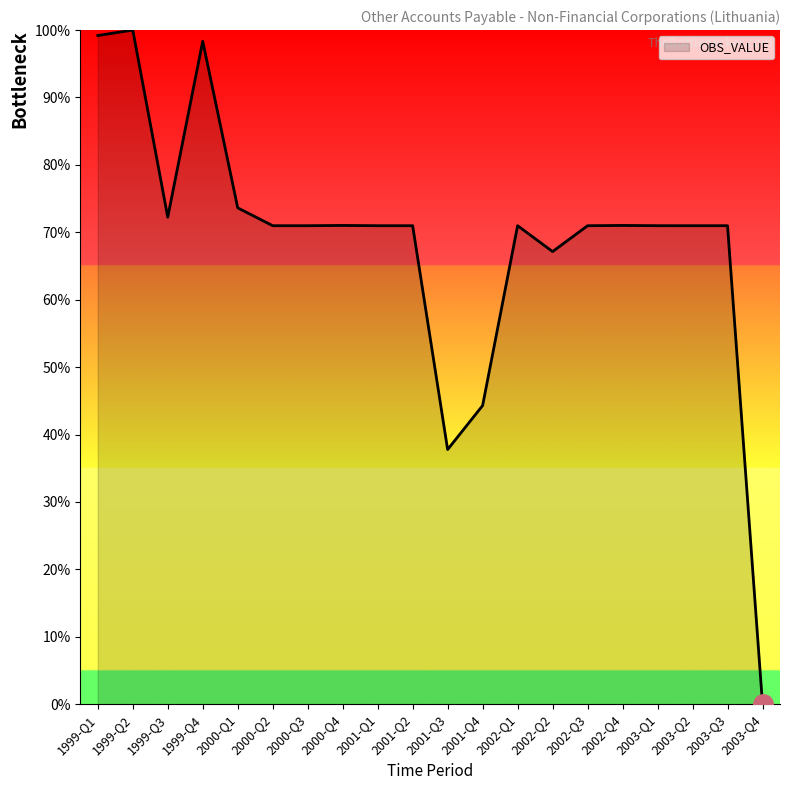

What position from the right is 2002-Q3?

6